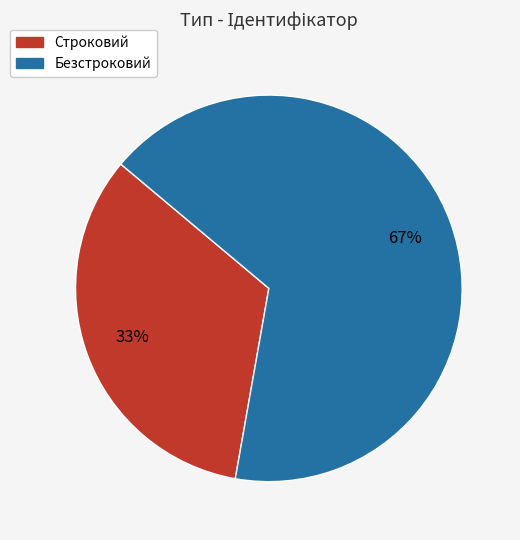

To the nearest percent, what portion does Безстроковий represent?

67%